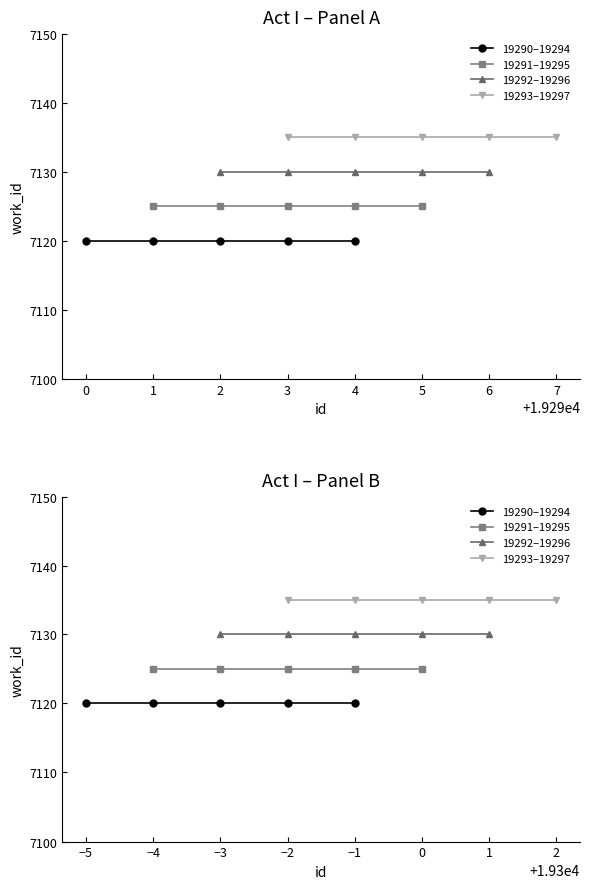

True or false: 19293–19297 and 19290–19294 intersect in this chart.

False